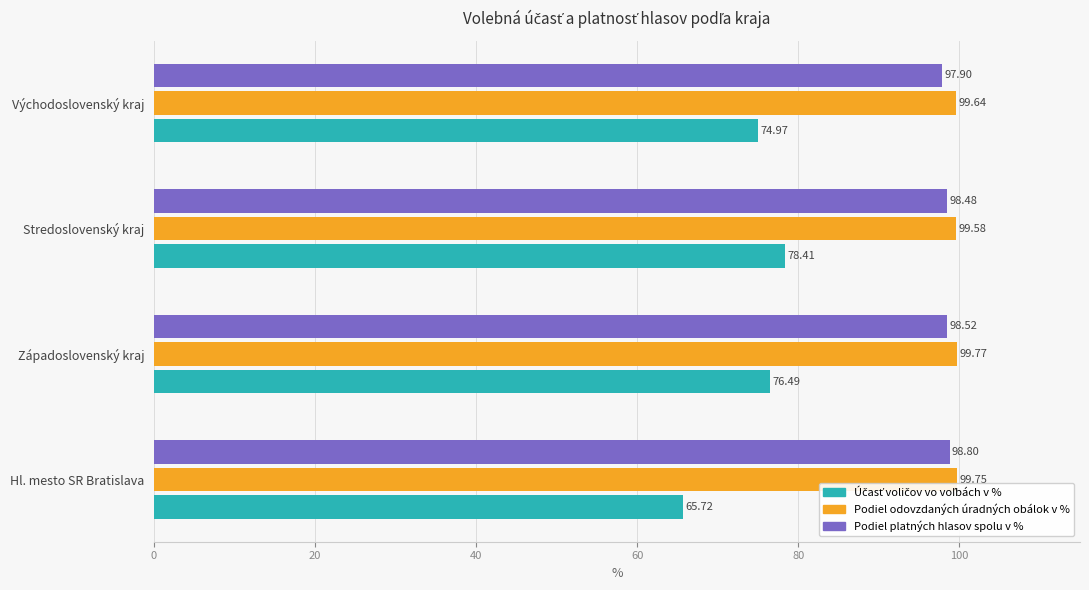

What is the difference between the maximum and minimum values in the Podiel platných hlasov spolu v % series?

0.9